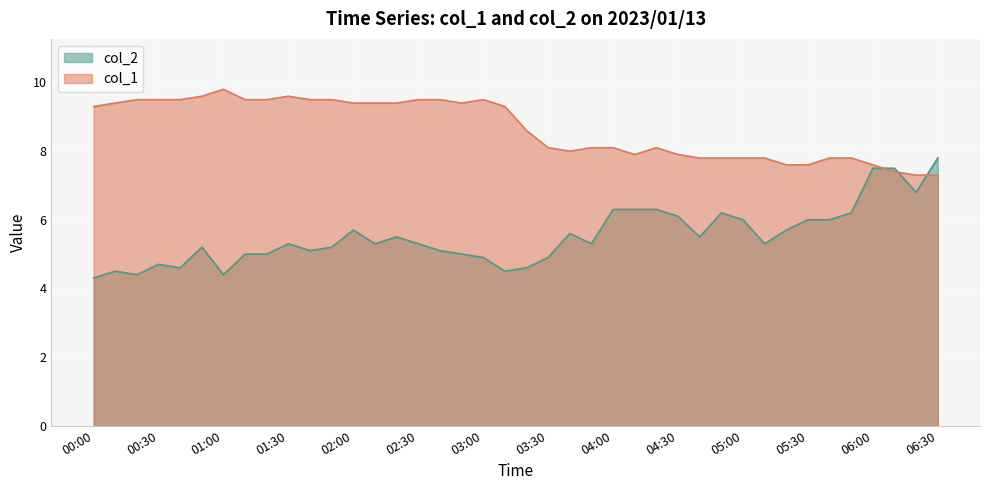

At which label does col_1 first exceed 9?

00:00